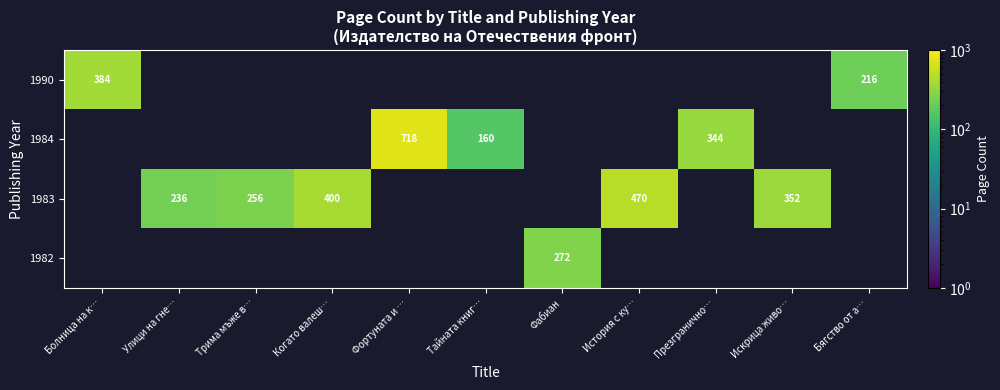

How many series are shown in this chart?

4